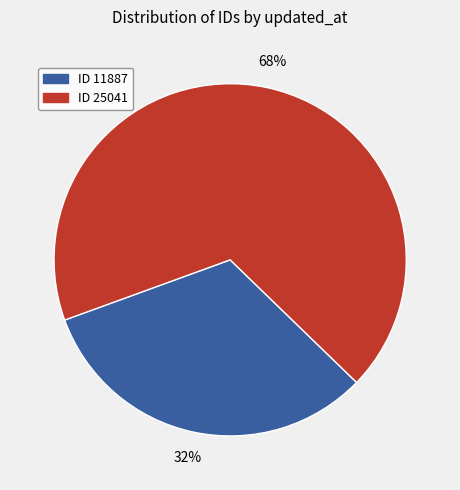

Which category accounts for the majority?

ID 25041